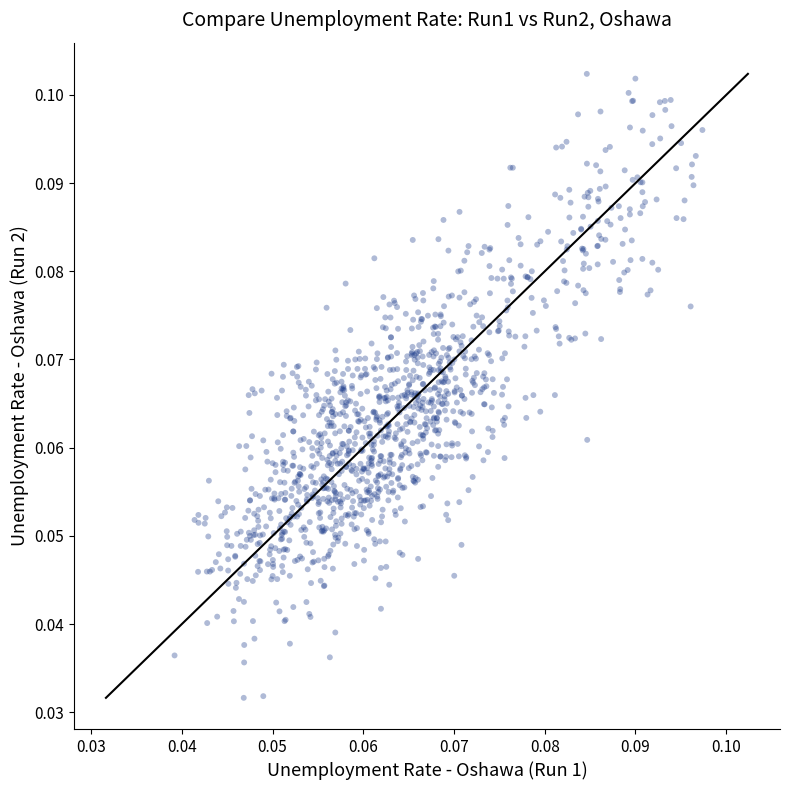

Count the number of points in this scatter plot.

1170